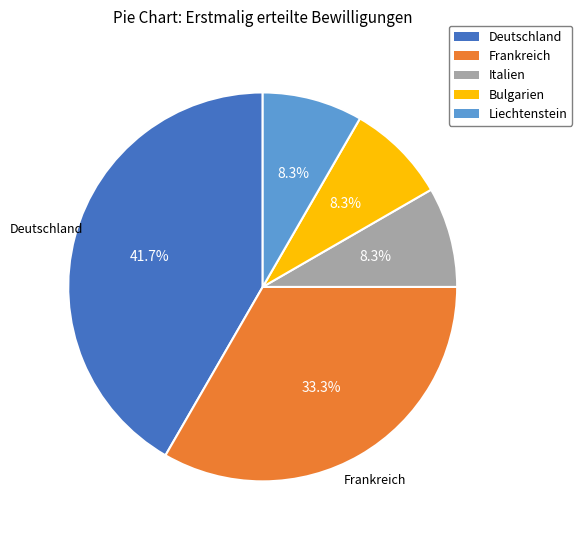

Does Bulgarien account for over 50% of the chart?

No